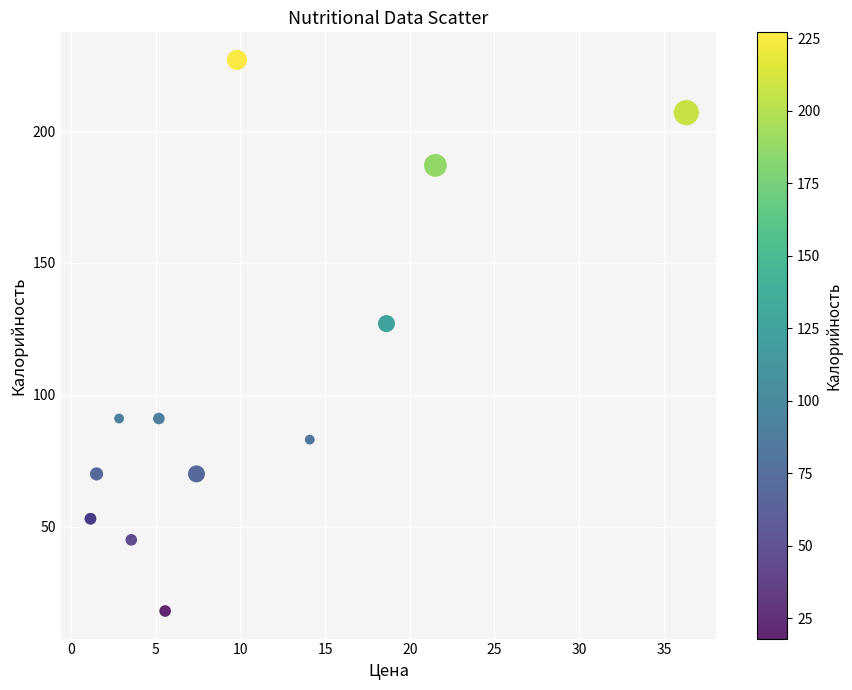

What Y value in the scatter plot is closest to 122?

127